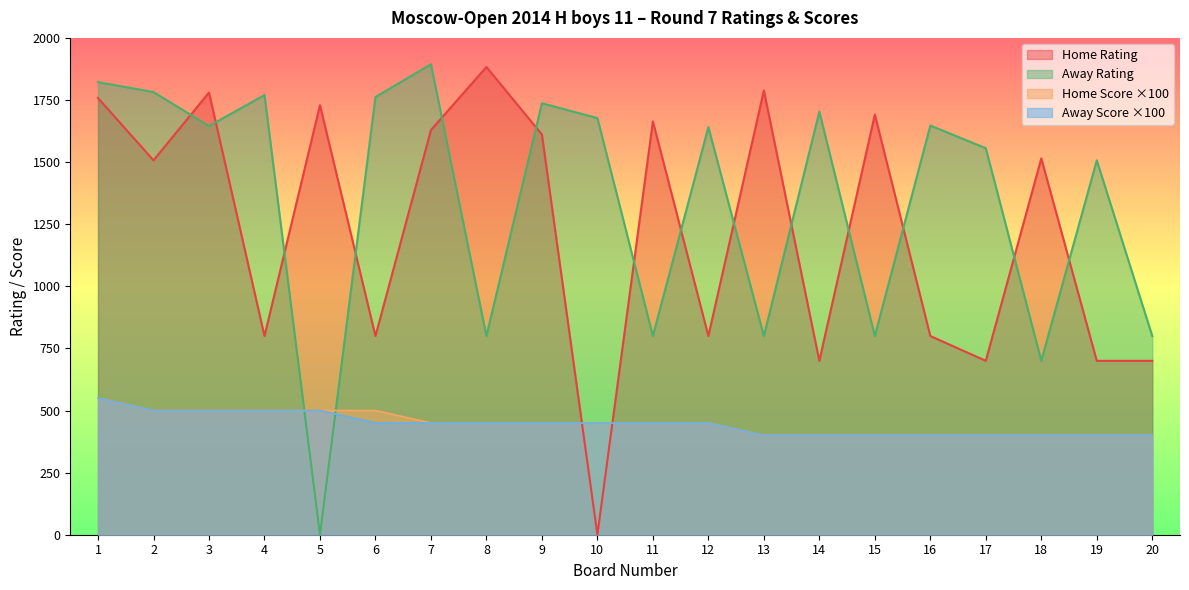

Reading left to right, extract all data points from this chart.

Home Rating: 1=1758	2=1507	3=1780	4=800	5=1729	6=800	7=1629	8=1883	9=1611	10=0	11=1664	12=800	13=1788	14=700	15=1691	16=800	17=700	18=1515	19=700	20=700
Home Score: 1=550	2=500	3=500	4=500	5=500	6=500	7=450	8=450	9=450	10=450	11=450	12=450	13=400	14=400	15=400	16=400	17=400	18=400	19=400	20=400
Away Score: 1=550	2=500	3=500	4=500	5=500	6=450	7=450	8=450	9=450	10=450	11=450	12=450	13=400	14=400	15=400	16=400	17=400	18=400	19=400	20=400
Away Rating: 1=1822	2=1782	3=1645	4=1770	5=0	6=1762	7=1894	8=800	9=1737	10=1677	11=800	12=1641	13=800	14=1703	15=800	16=1647	17=1556	18=700	19=1507	20=800